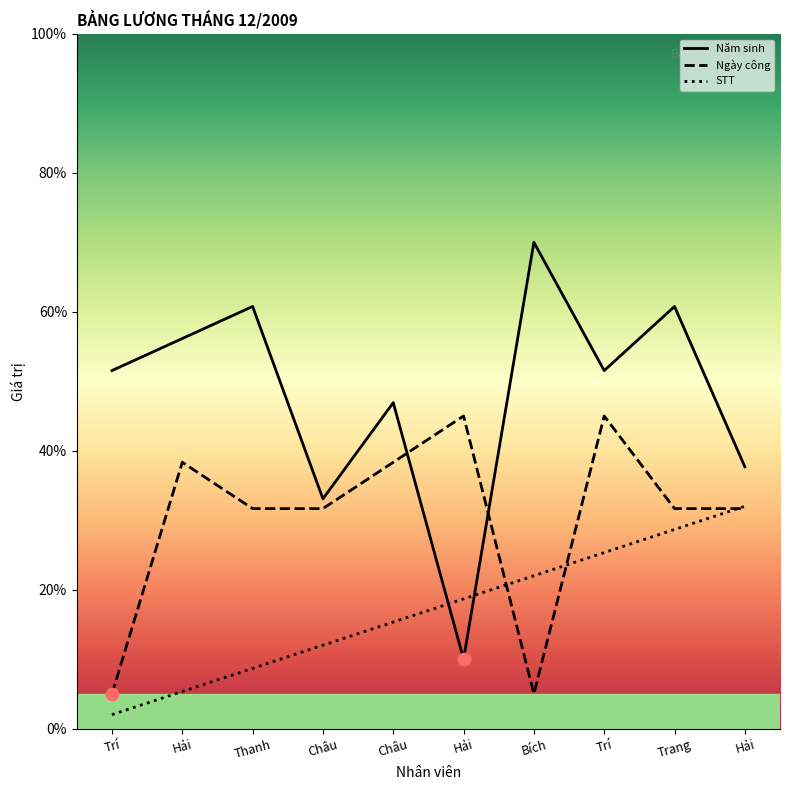

At which category is the sum across all series the highest?

Trí